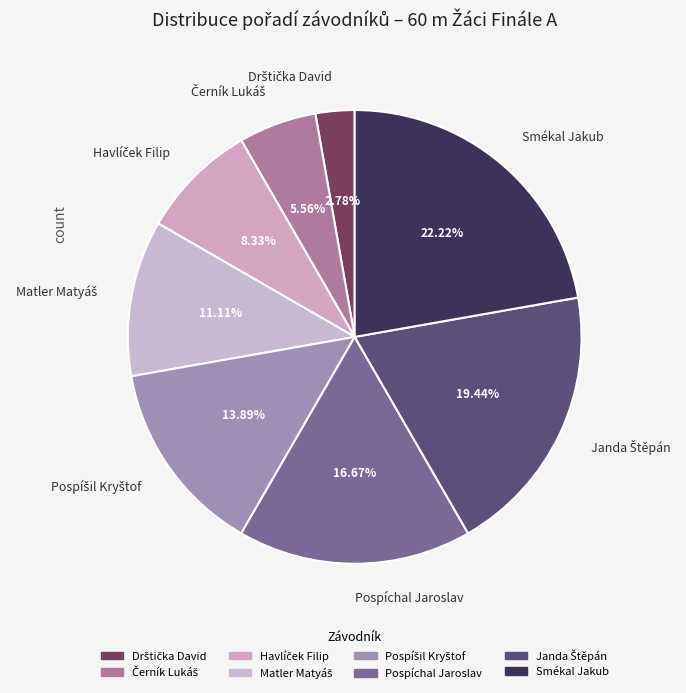

What is the largest slice in the pie chart?

Smékal Jakub